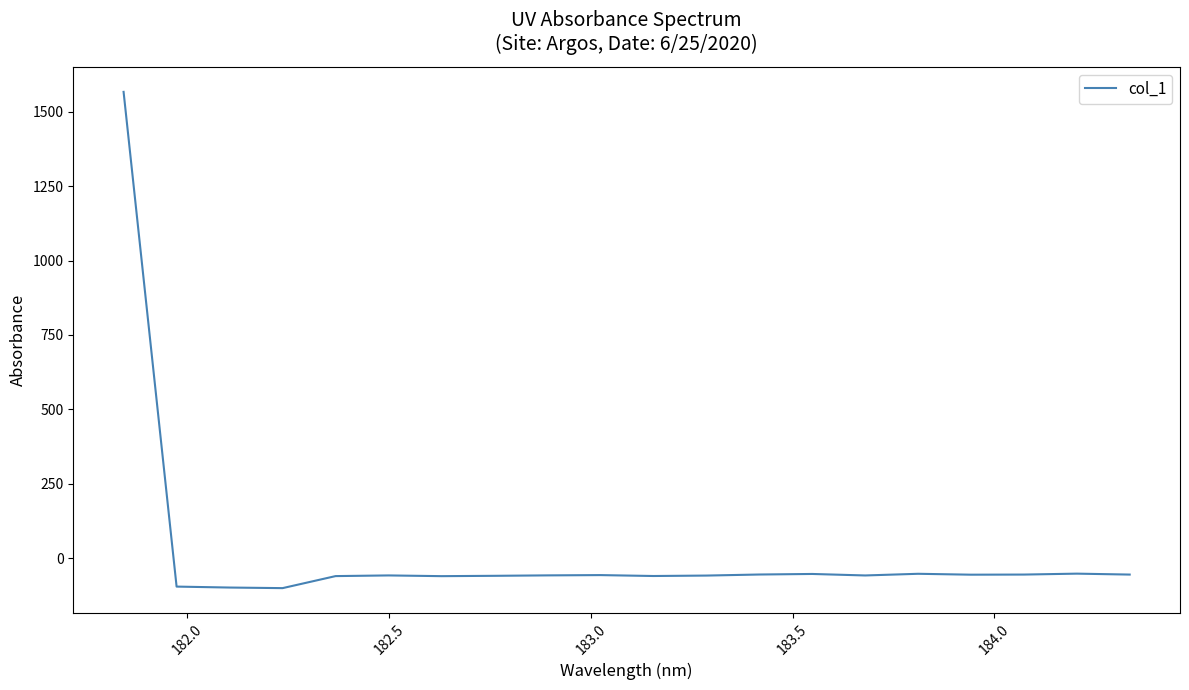

What is the smallest value displayed?

-100.8